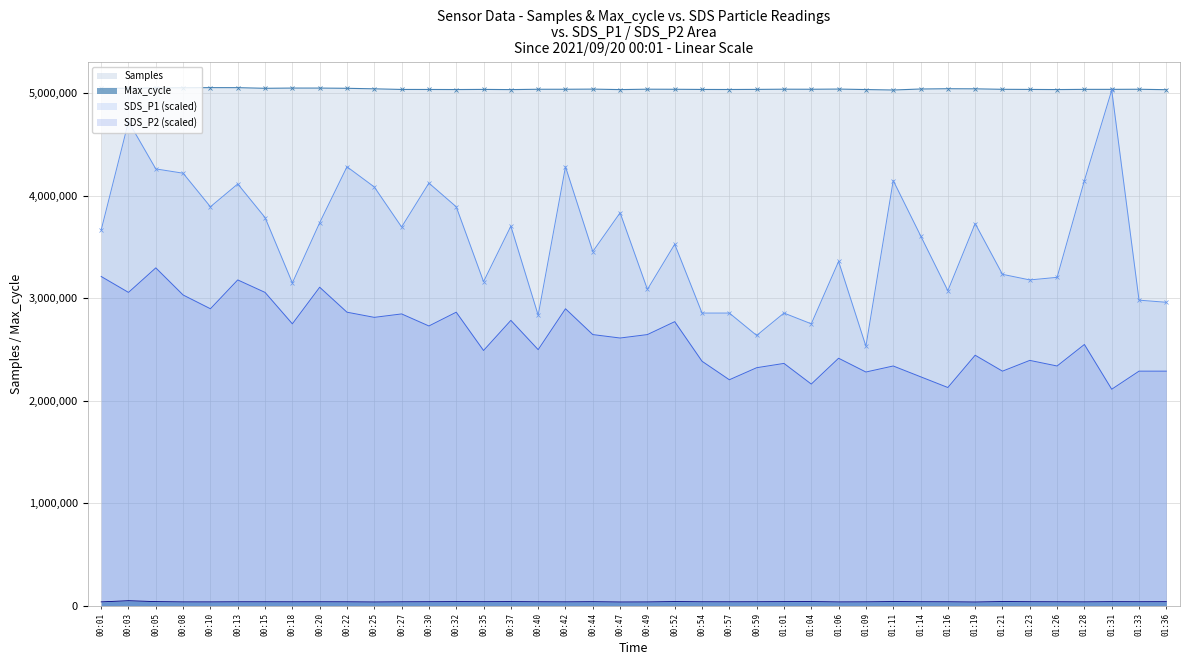

Reading left to right, list all the values displayed in this chart.

Samples: 5051473.0	5049520.0	5053804.0	5054620.0	5056204.0	5055959.0	5049695.0	5051914.0	5051817.0	5049647.0	5044556.0	5038446.0	5038309.0	5037486.0	5038870.0	5036963.0	5040297.0	5040263.0	5041666.0	5037059.0	5040872.0	5040107.0	5038411.0	5038003.0	5039015.0	5040841.0	5040326.0	5042064.0	5037486.0	5032969.0	5042759.0	5045490.0	5044521.0	5039755.0	5038693.0	5037322.0	5039251.0	5039277.0	5040329.0	5036030.0
Max_cycle: 37163.0	48572.0	39694.0	37107.0	37031.0	38071.0	38150.0	37846.0	38147.0	37872.0	36285.0	37882.0	38616.0	39728.0	39016.0	39831.0	38158.0	37422.0	38928.0	36087.0	36762.0	40179.0	38298.0	38048.0	38515.0	39626.0	40098.0	36836.0	37577.0	40248.0	38499.0	38166.0	35984.0	40401.0	38743.0	38144.0	37331.0	39330.0	38636.0	39151.0
SDS_P1: 3666600.0	4725000.0	4263000.0	4221000.0	3893400.0	4116000.0	3788400.0	3150000.0	3738000.0	4284000.0	4086600.0	3696000.0	4124400.0	3893400.0	3162600.0	3704400.0	2835000.0	4284000.0	3456600.0	3834600.0	3087000.0	3528000.0	2856000.0	2856000.0	2637600.0	2856000.0	2751000.0	3360000.0	2532600.0	4149600.0	3612000.0	3074400.0	3729600.0	3234000.0	3179400.0	3204600.0	4149600.0	5031600.0	2982000.0	2961000.0
SDS_P2: 3213000.0	3057600.0	3297000.0	3032400.0	2898000.0	3179400.0	3057600.0	2751000.0	3108000.0	2864400.0	2814000.0	2847600.0	2730000.0	2864400.0	2490600.0	2784600.0	2499000.0	2898000.0	2646000.0	2612400.0	2646000.0	2772000.0	2385600.0	2205000.0	2322600.0	2364600.0	2163000.0	2415000.0	2280600.0	2339400.0	2234400.0	2129400.0	2444400.0	2289000.0	2394000.0	2339400.0	2549400.0	2112600.0	2289000.0	2289000.0